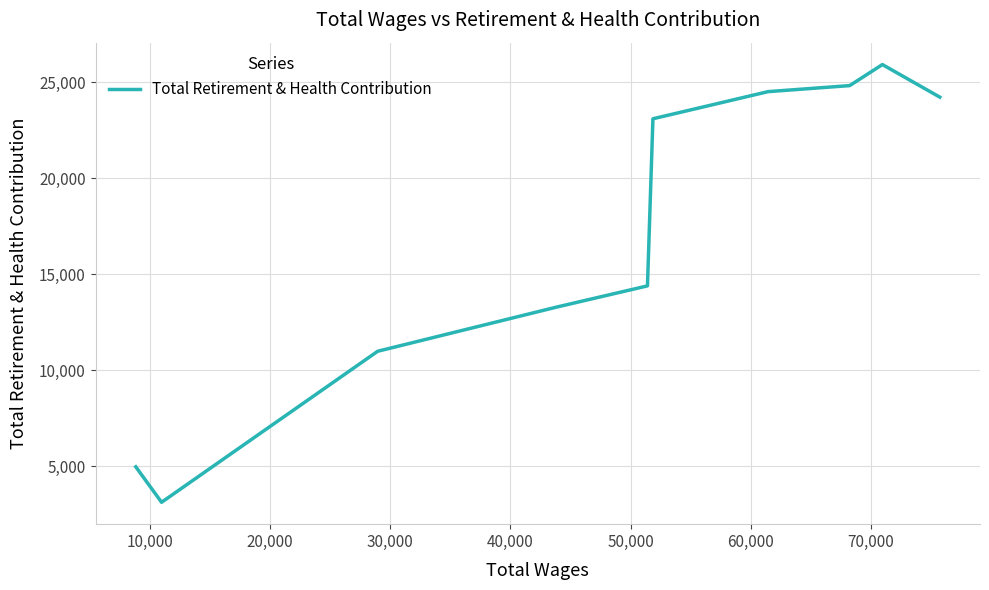

Is this an area chart (filled region under the line)?

No